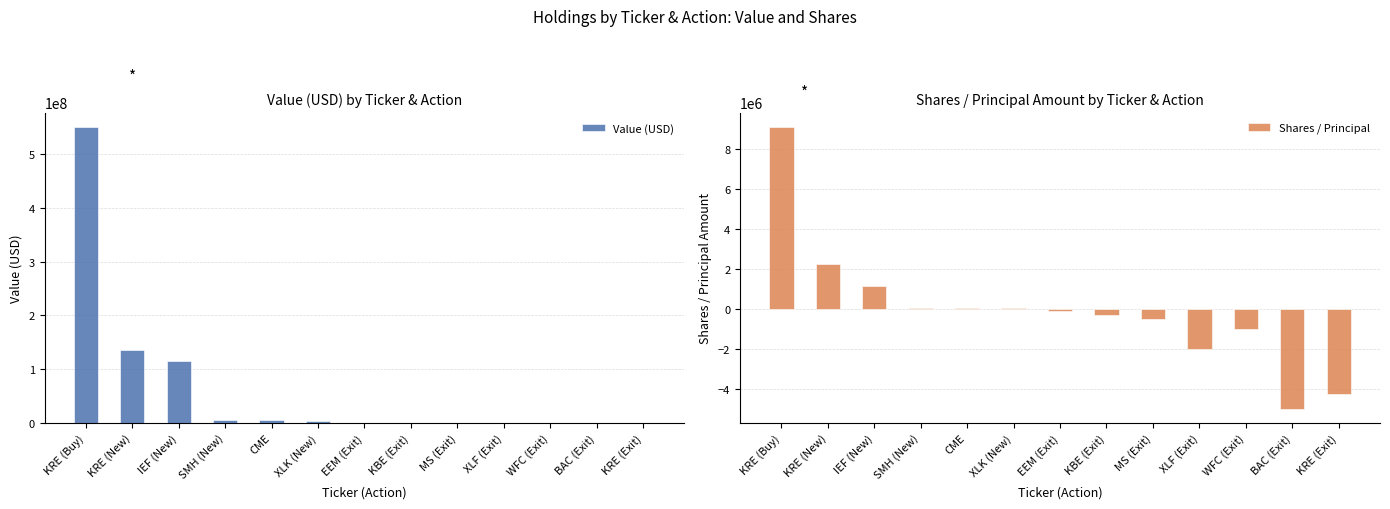

What is the sum of all Value (USD) values?

812990000